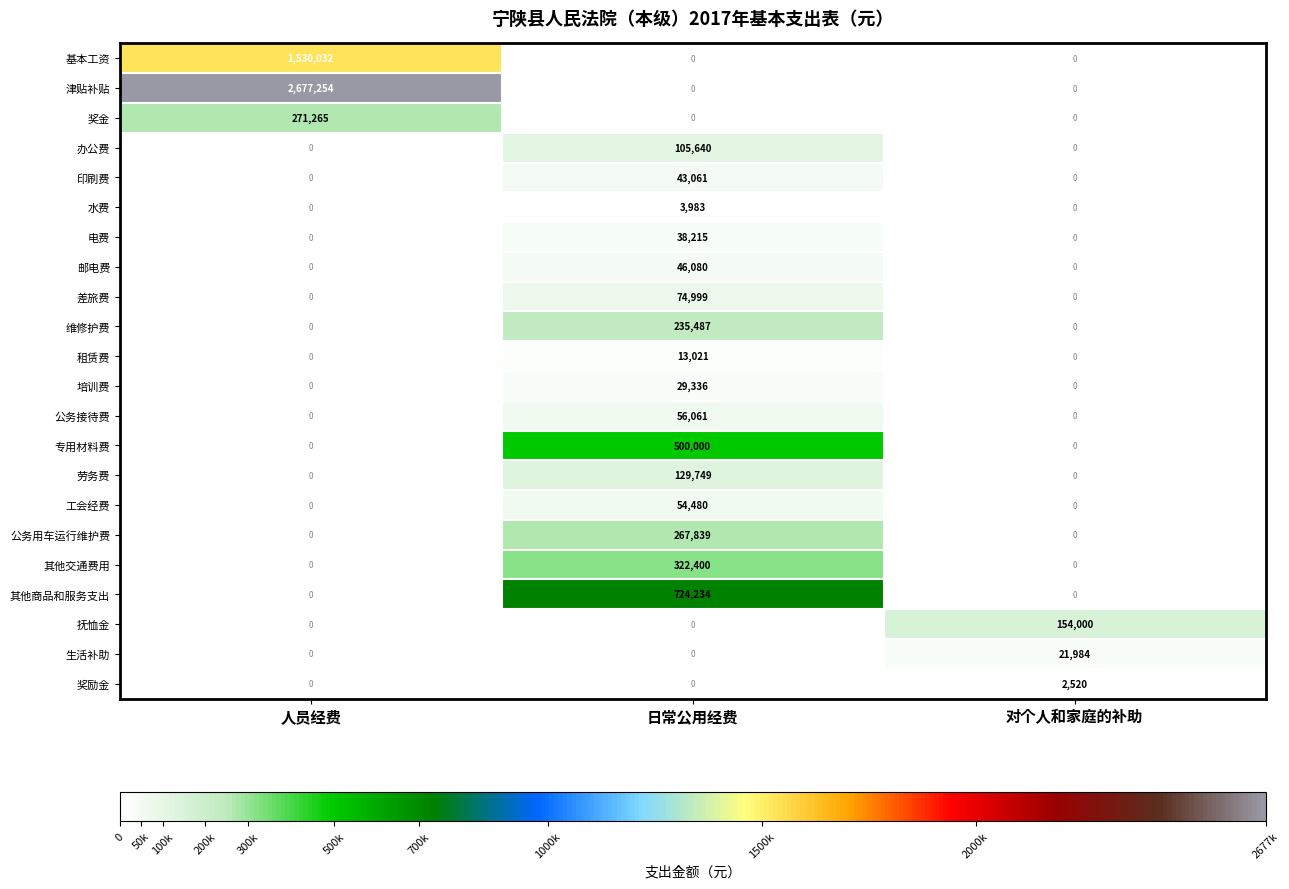

True or false: 津贴补贴 has a value of 3517604 at 人员经费.

False